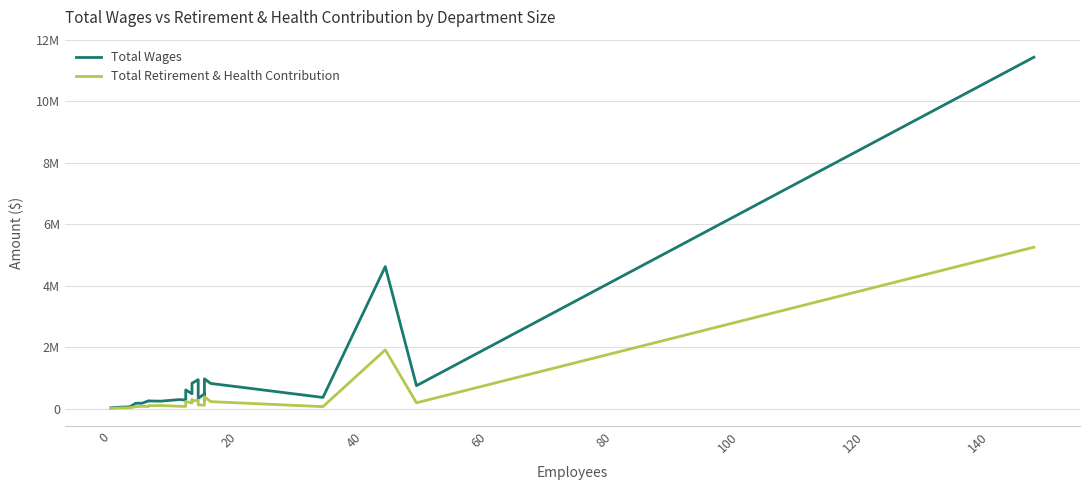

What are all the series names shown in the legend?

Total Wages, Total Retirement & Health Contribution